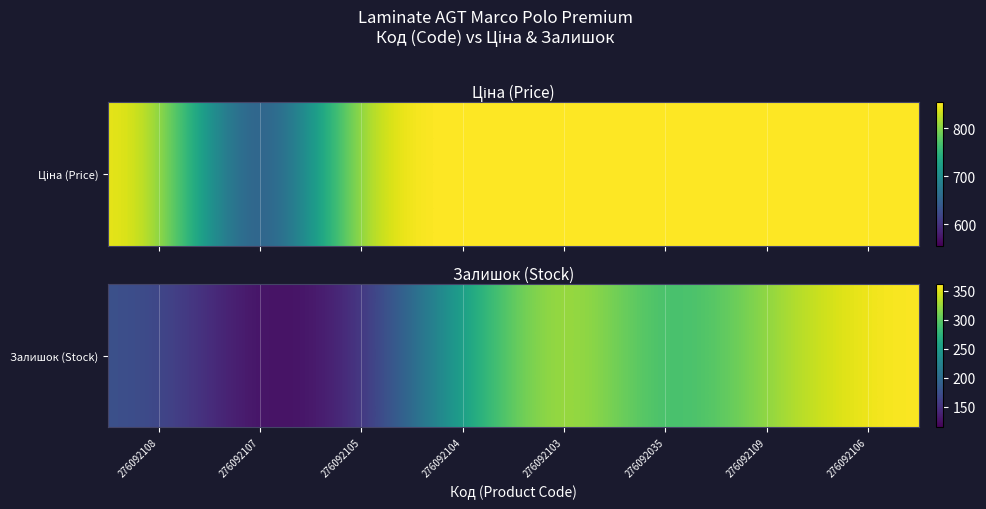

Rank the categories by value from highest to lowest.

276092106, 276092103, 276092109, 276092035, 276092104, 276092108, 276092105, 276092107